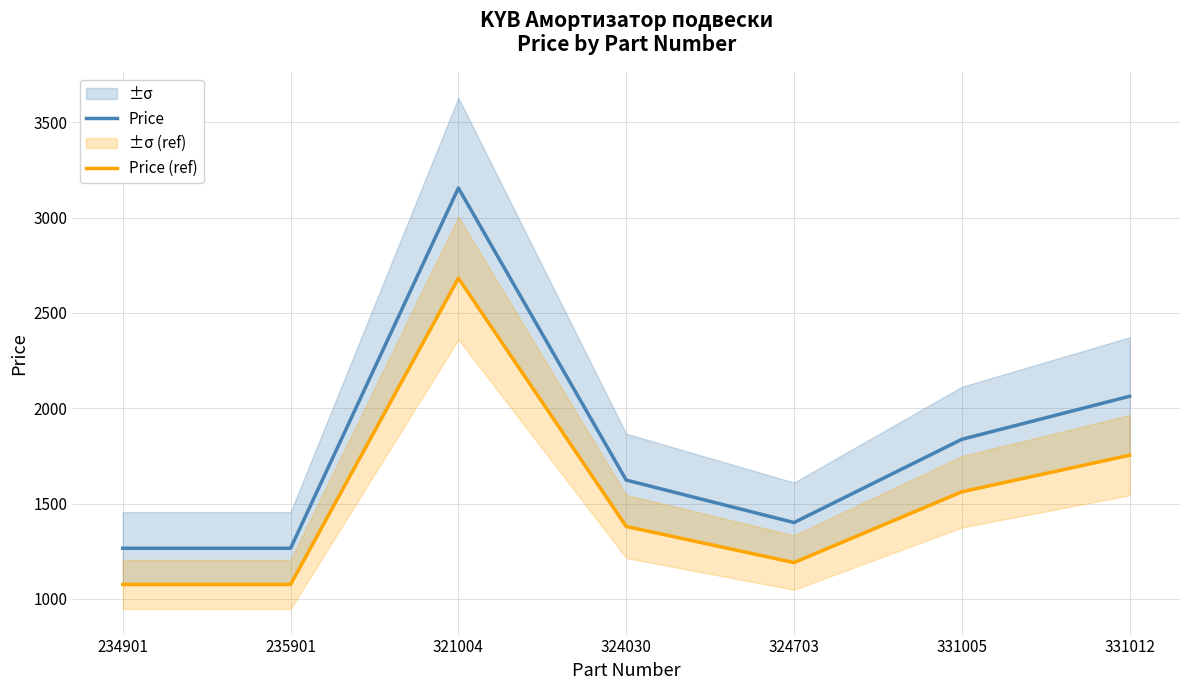

At which category does Price (ref) reach its first local valley?

324703